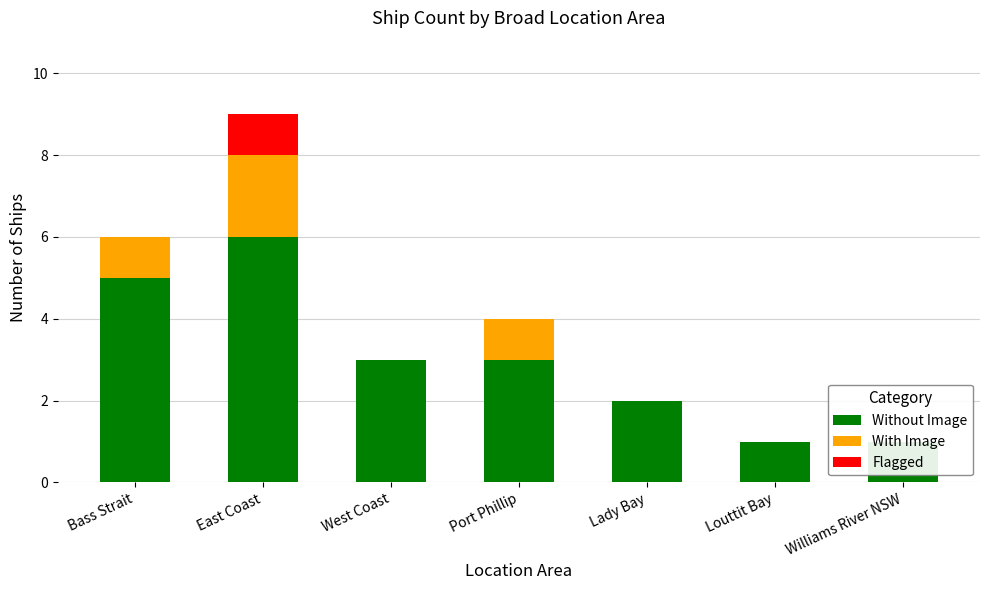

Which series has the largest total across all categories?

Without Image